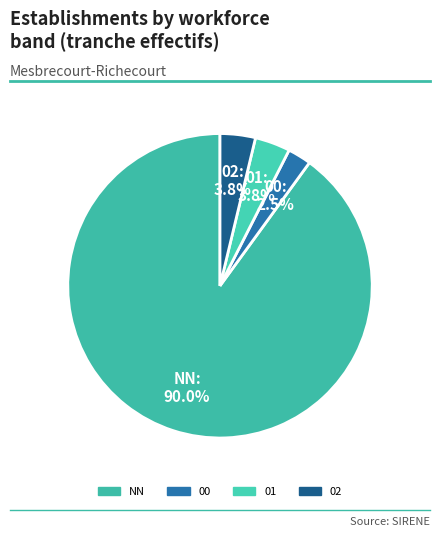

To the nearest percent, what is the average slice percentage?

25%